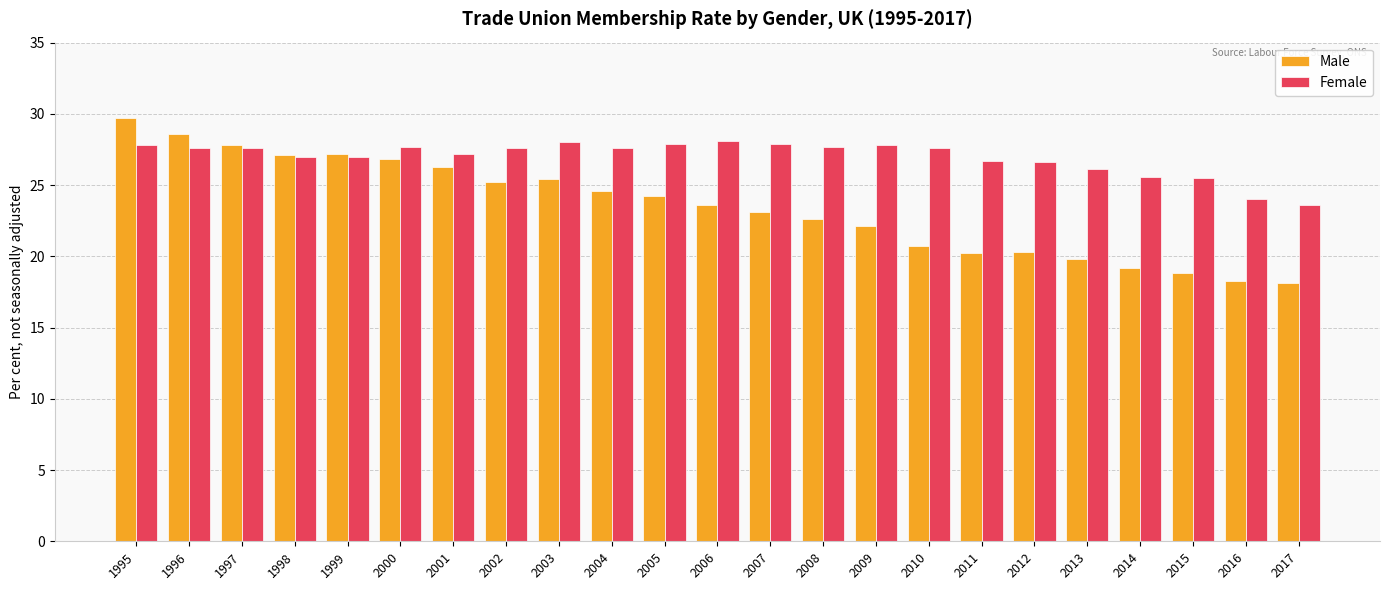

What is the difference between the highest and lowest values at 2001?

0.9